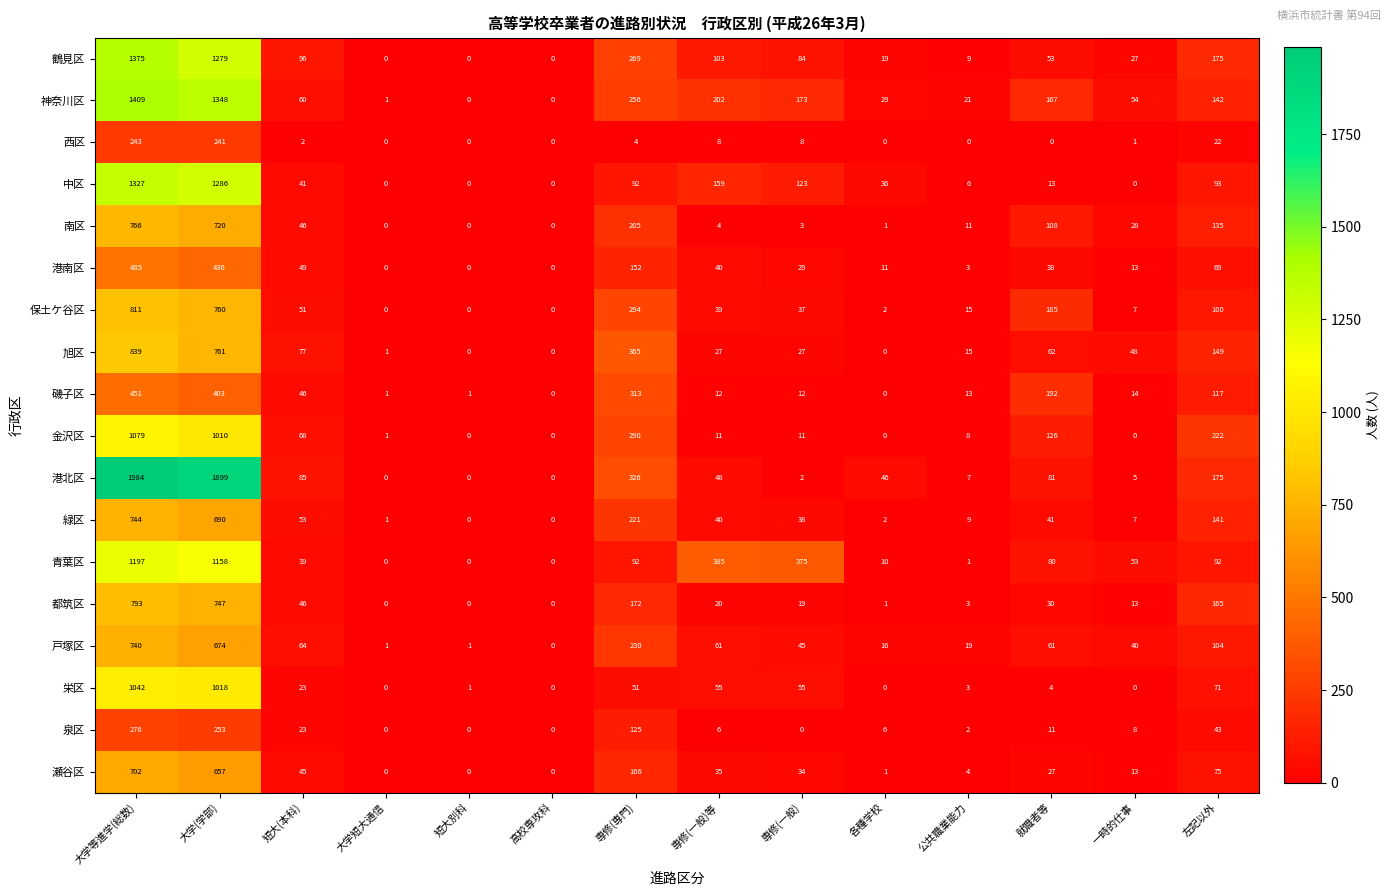

Which category has the highest value in the 緑区 series?

大学等進学(総数)